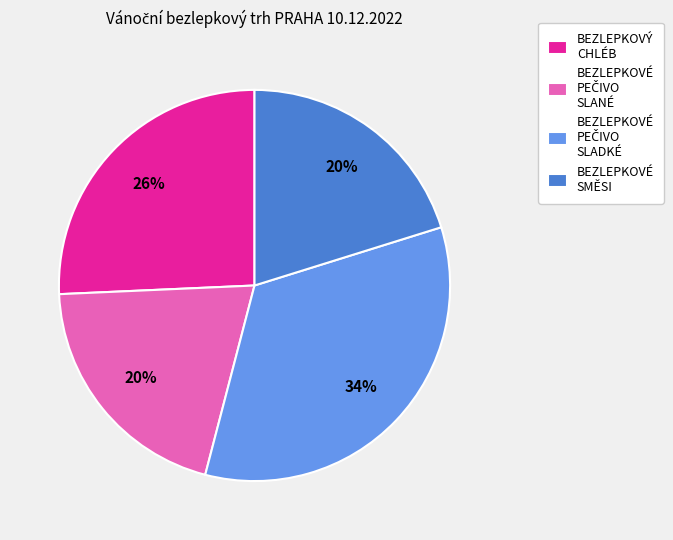

To the nearest percent, what portion does BEZLEPKOVÝ CHLÉB represent?

26%